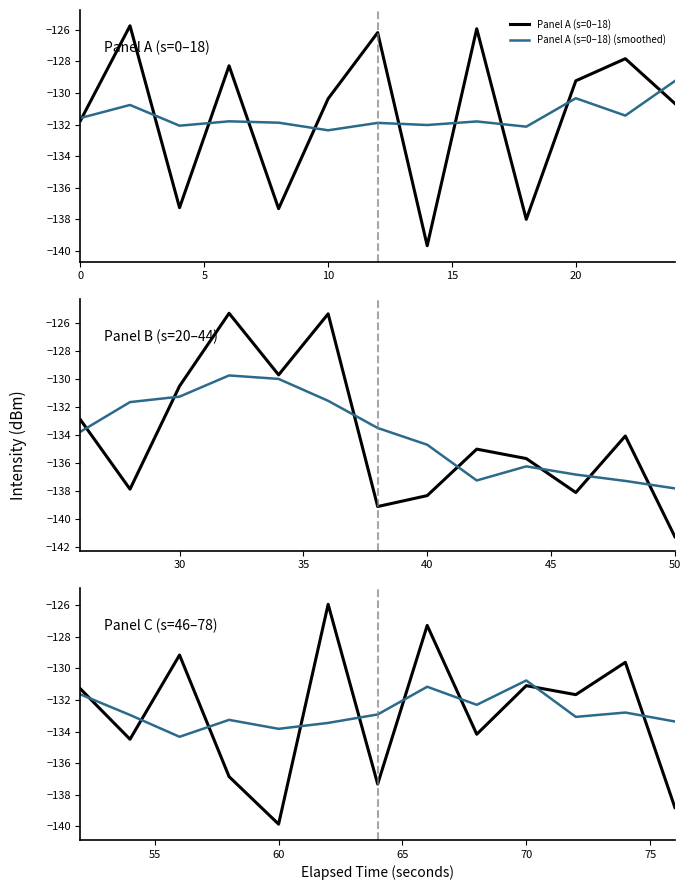

What is the lowest value of the Panel A (s=0–18) (smoothed) series?

-132.4